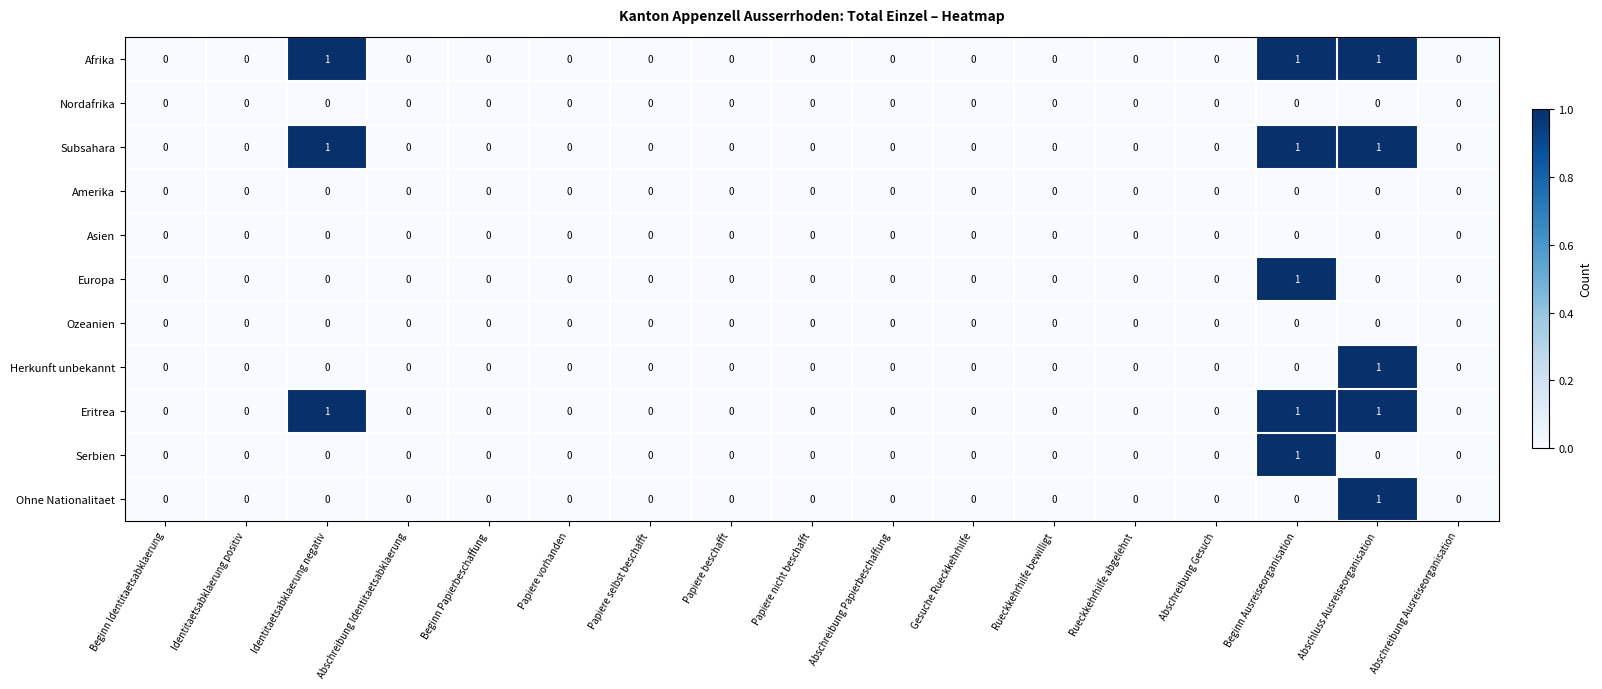

At which label does Ohne Nationalitaet reach its peak?

Abschluss Ausreiseorganisation